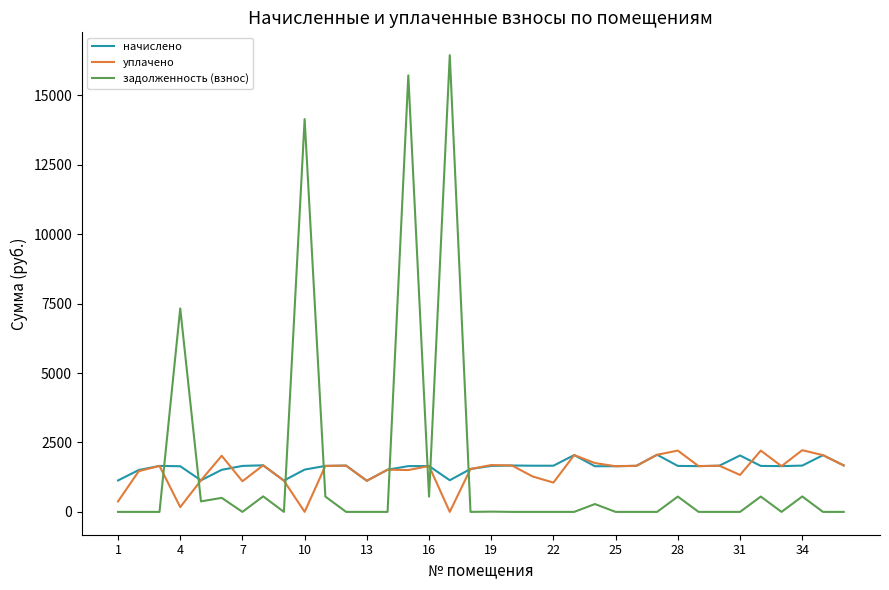

After their last crossing, which series has the higher values: уплачено or задолженность (взнос)?

уплачено